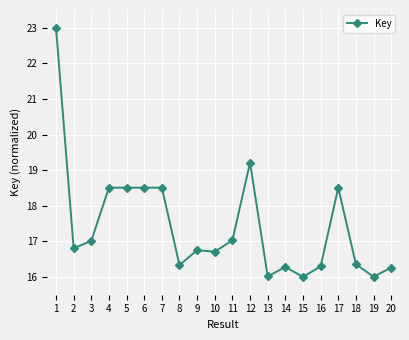

At which category does the data reach its first local valley?

2